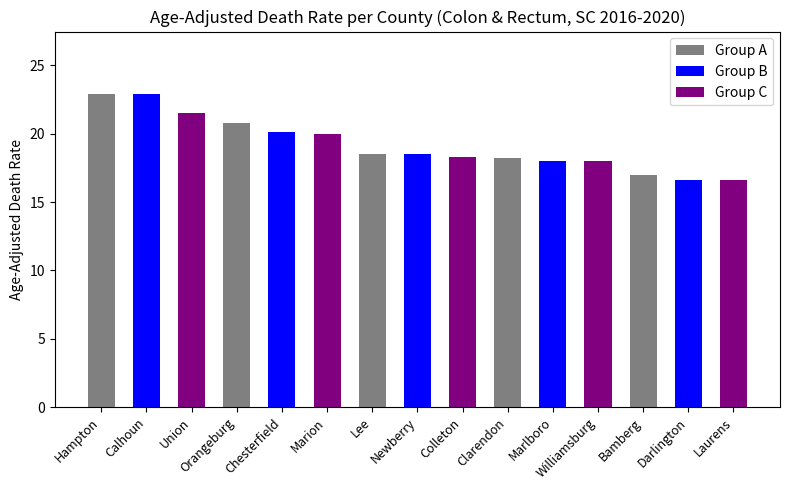

What position from the right is Chesterfield?

11